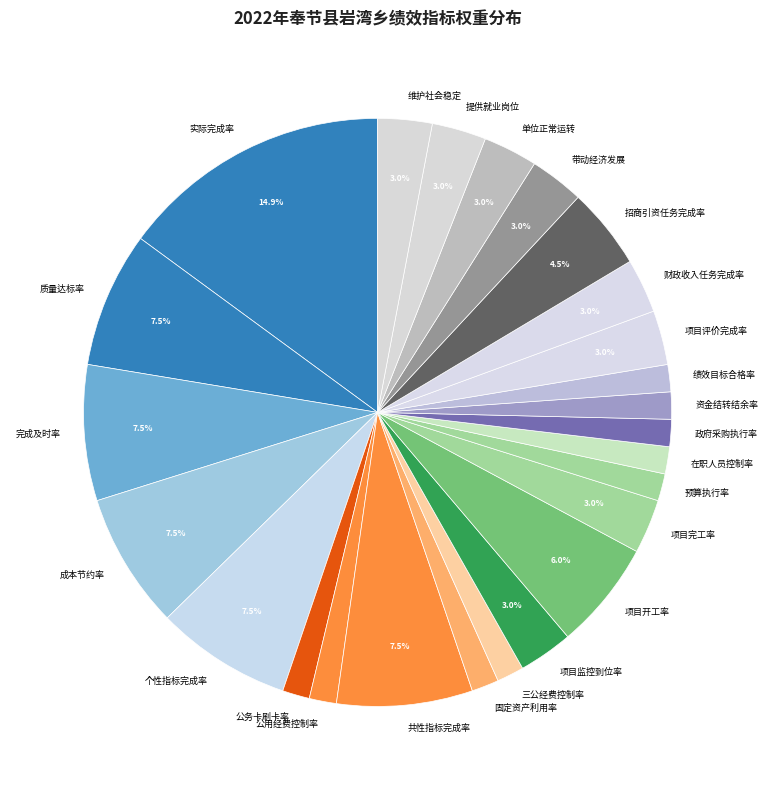

Does 固定资产利用率 represent more than half of the total?

No